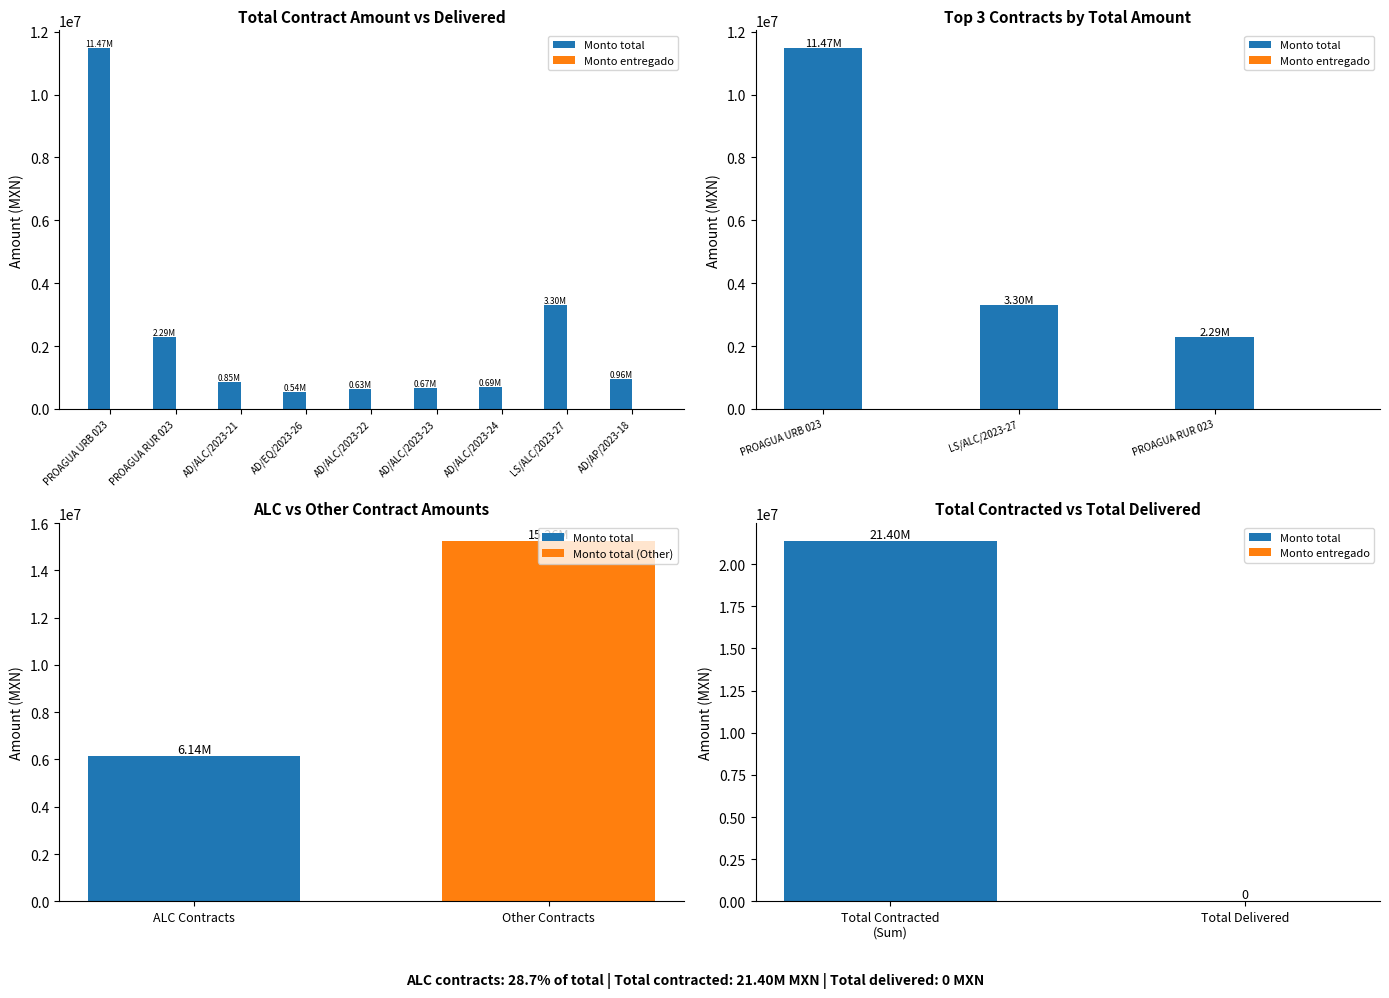

Reading left to right, what are all the values shown in this chart?

Monto total: 11470928.0	3300117.1	2287122.6
Monto entregado: 0.0	0.0	0.0